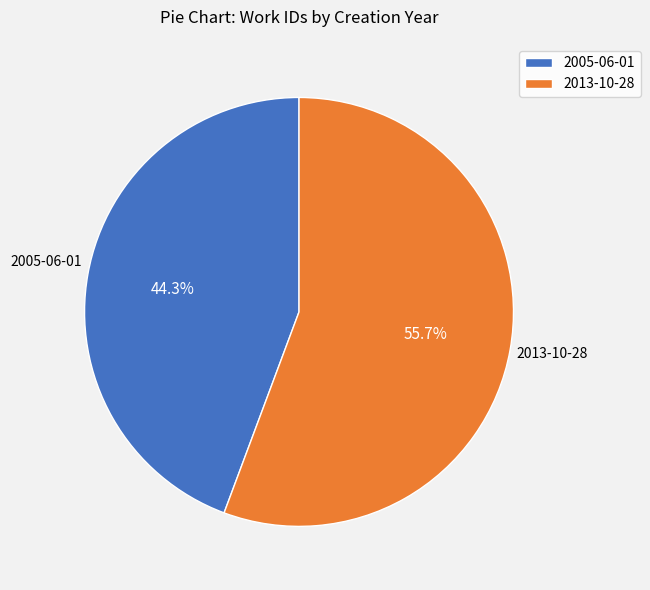

Is it true that 2005-06-01 is 44% of the pie?

True